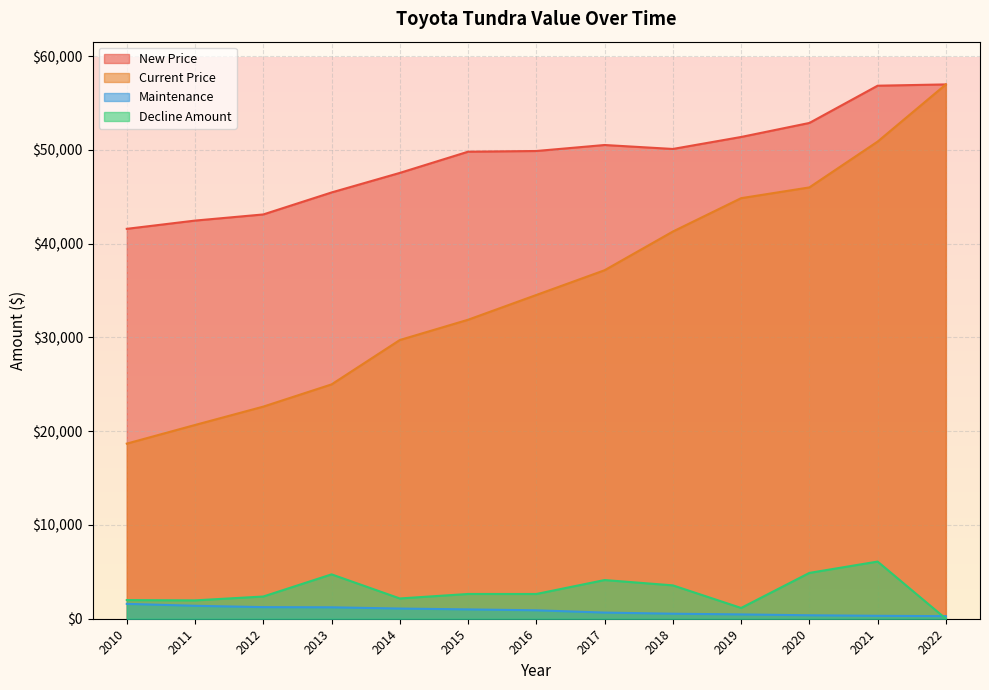

What is the sum of the Maintenance values at 2014 and 2017?

1742